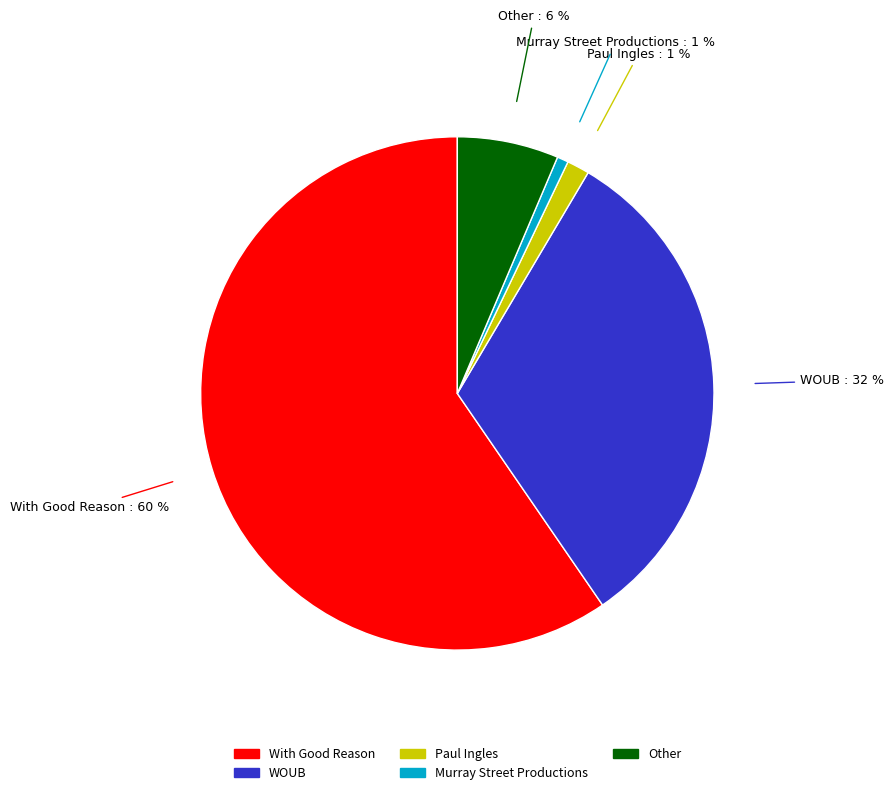

The Paul Ingles slice represents 1% of the pie. True or false?

True